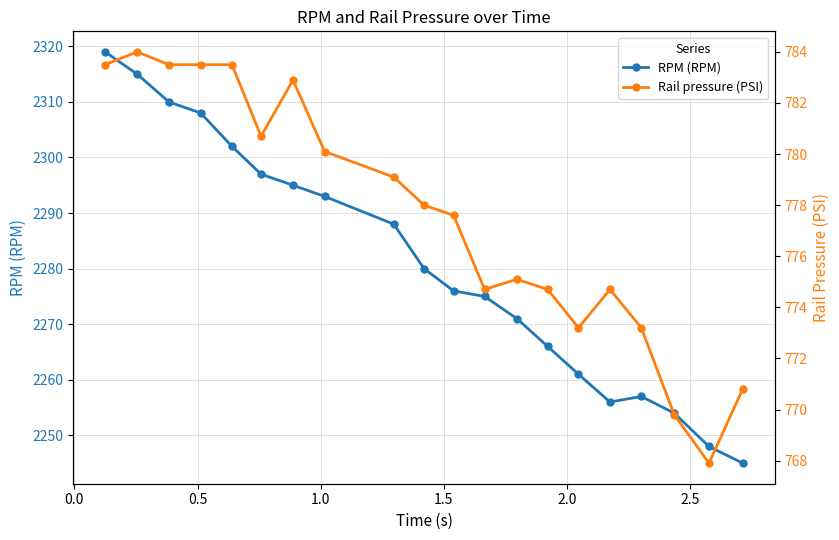

Which series has the largest range (max minus min)?

RPM (RPM)